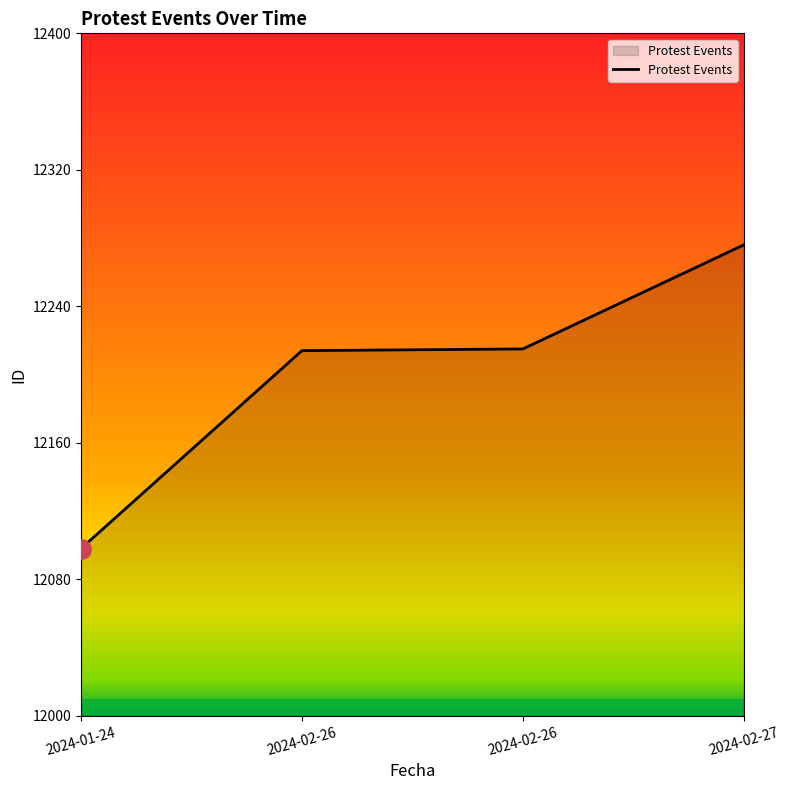

Count the number of categories in the chart.

4